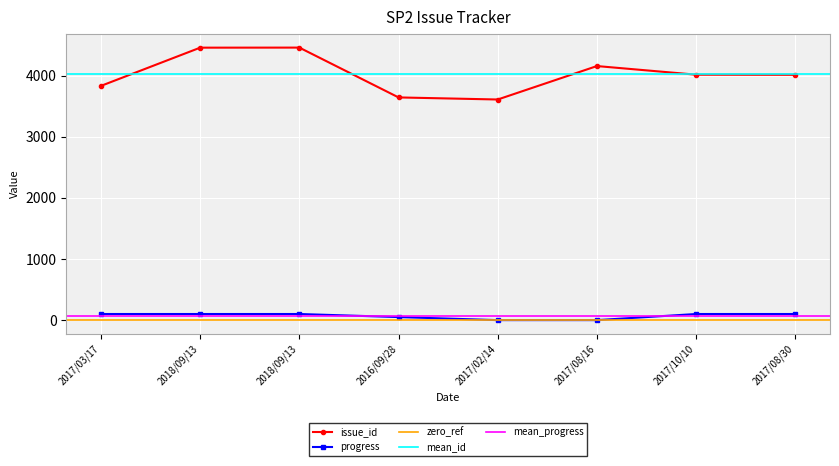

True or false: # and progress intersect in this chart.

False